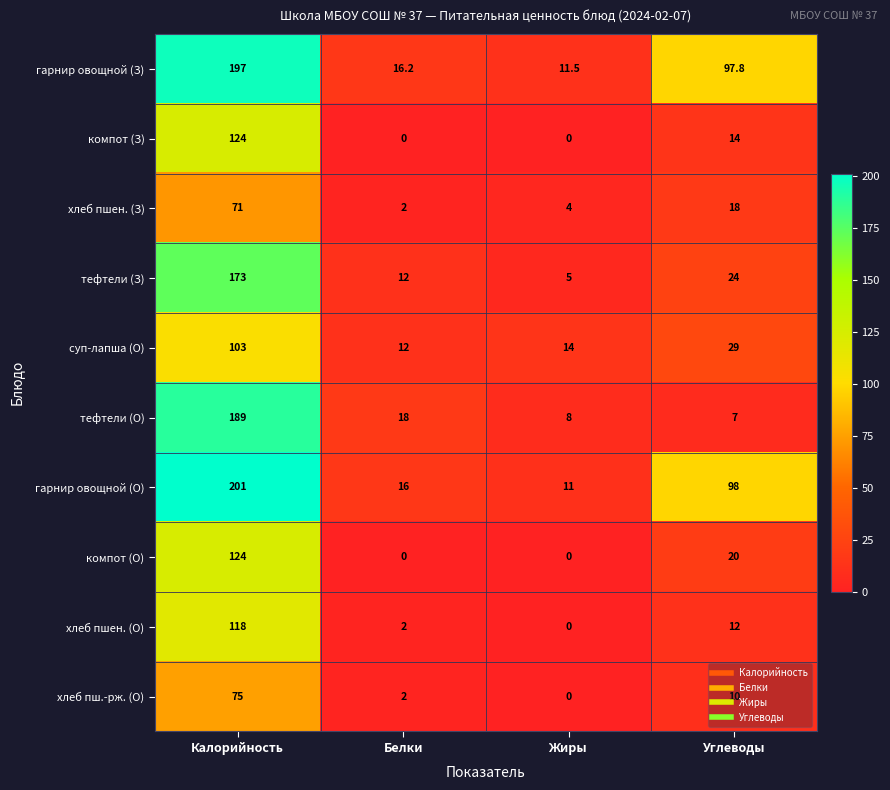

What is the difference between the highest and lowest values at Белки?

18.0